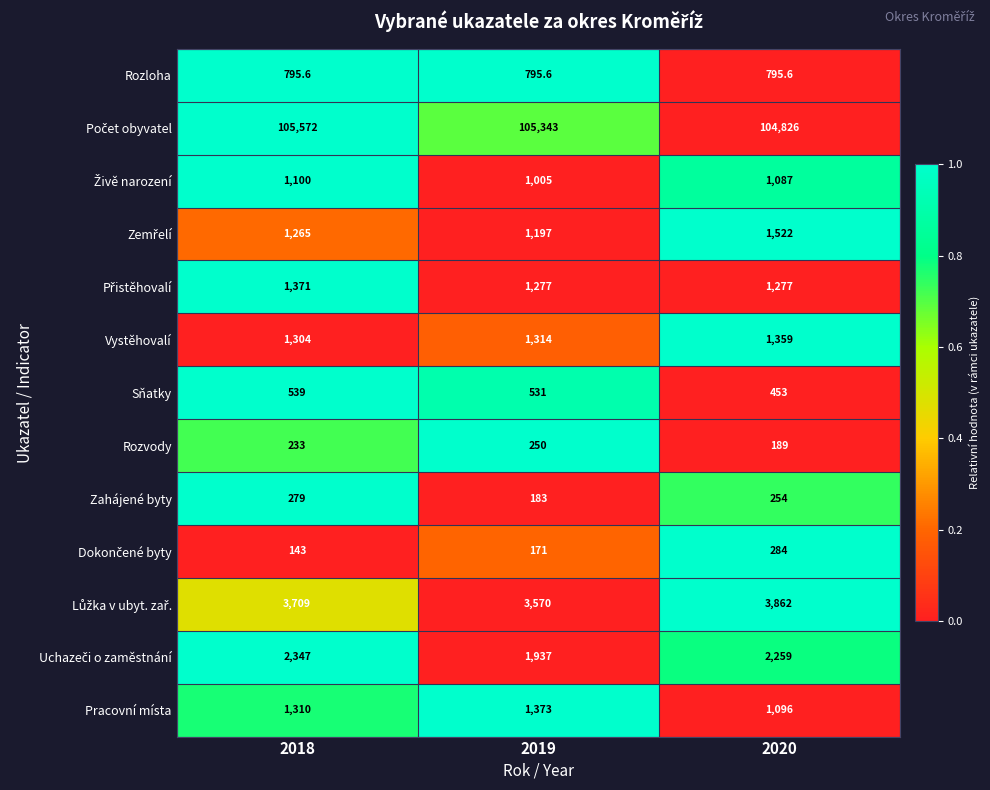

What is the smallest value displayed?

143.0